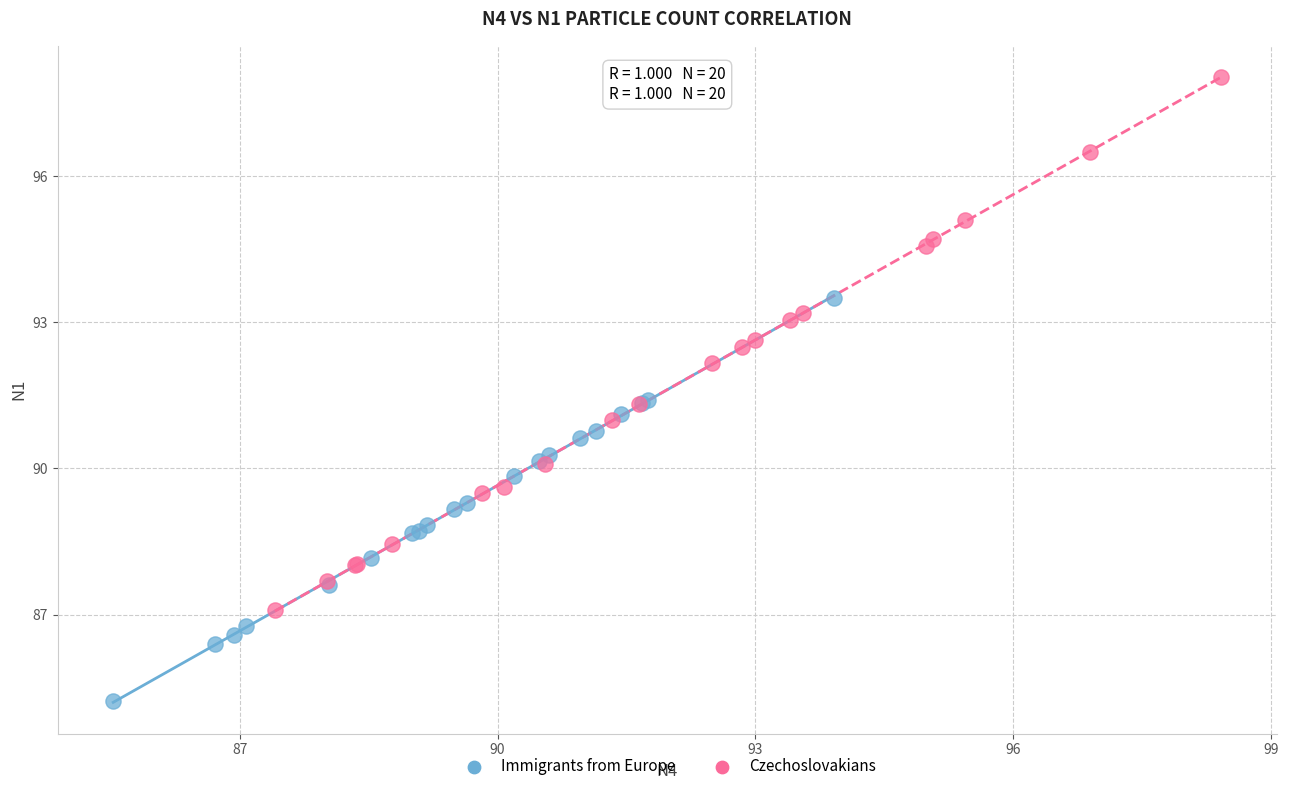

Which series reaches the maximum Y coordinate?

Czechoslovakians